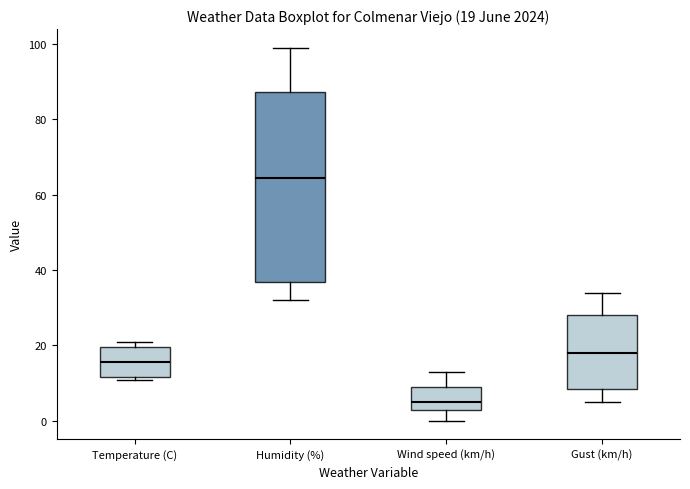

Which box's median line is the lowest?

Wind speed (km/h)